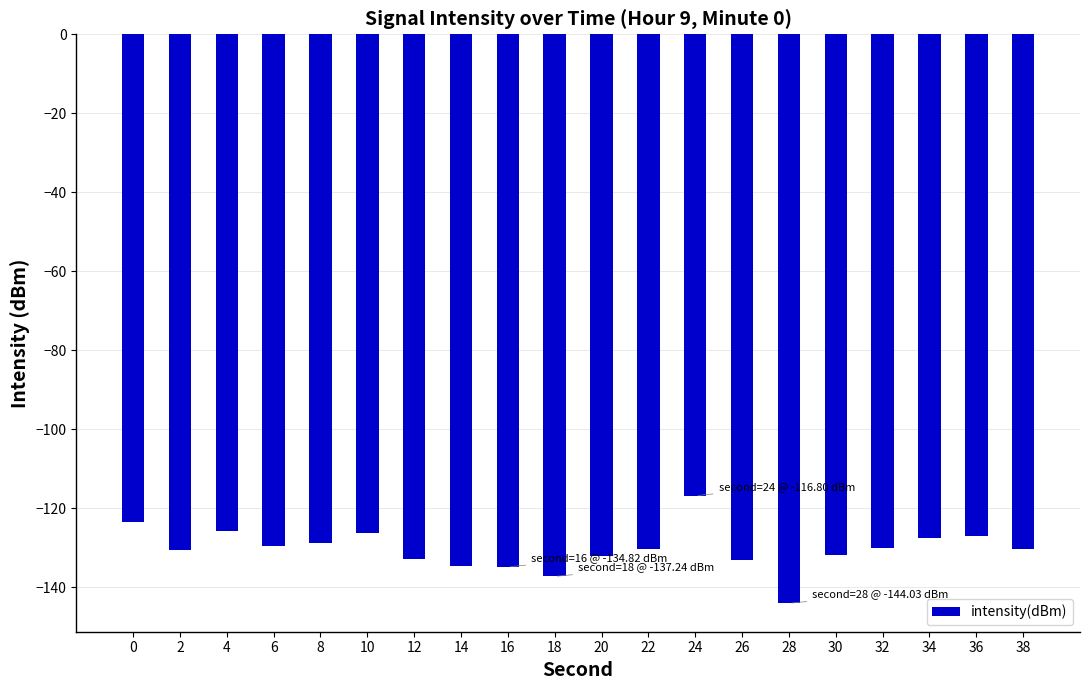

Are the bars grouped side by side (vs. stacked)?

No